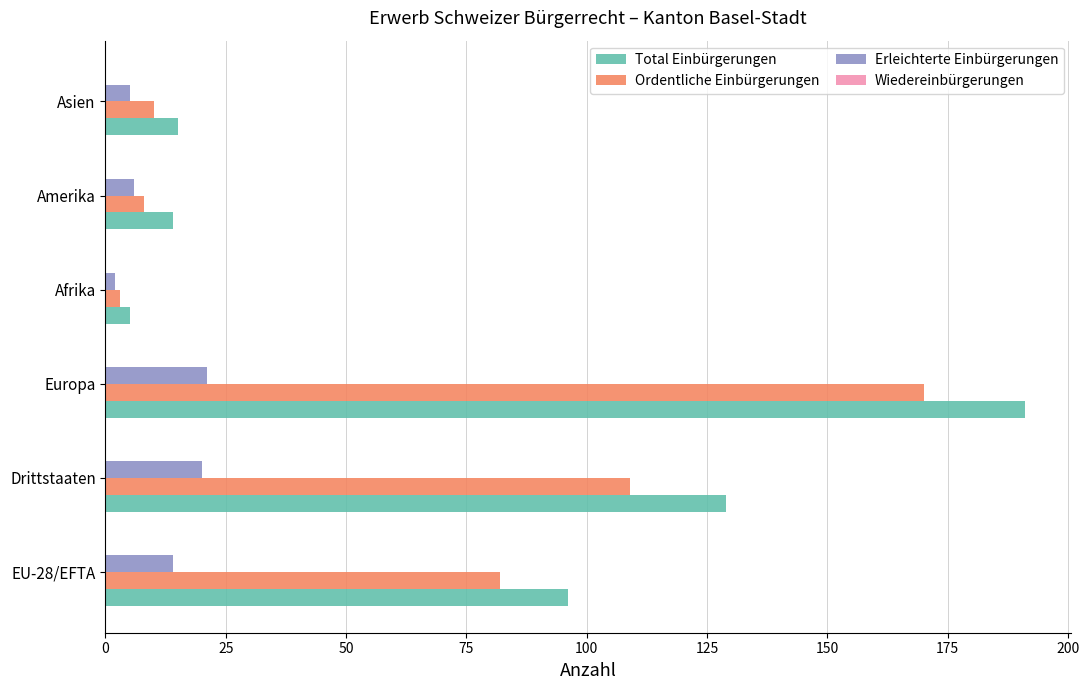

Rank the series by their maximum value, from lowest to highest.

Erleichterte Einbürgerungen, Ordentliche Einbürgerungen, Total Einbürgerungen